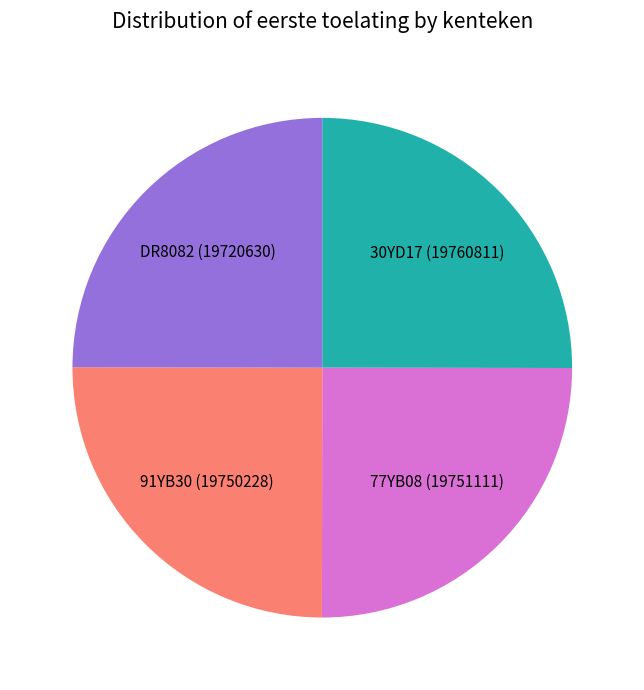

Is there any slice that represents more than half of the pie?

No